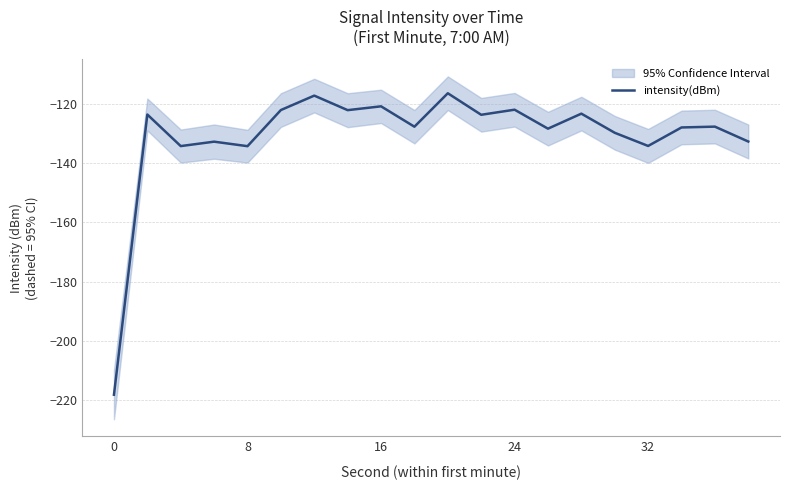

Does the chart have visible grid lines?

Yes